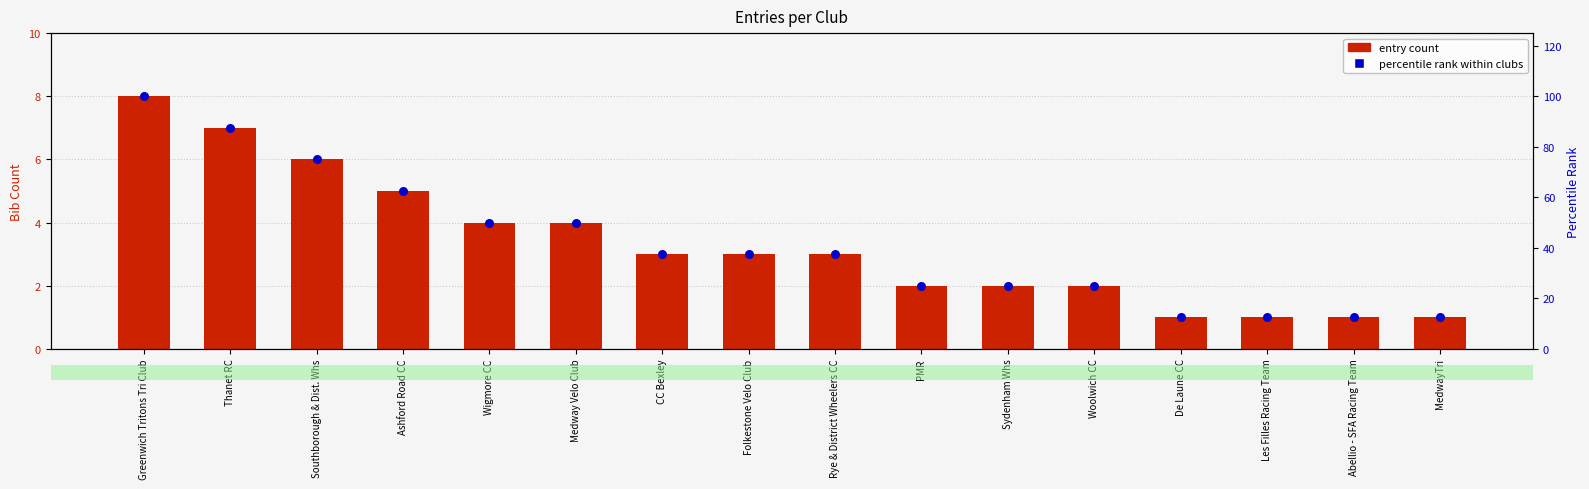

Which series has the widest spread of Y values?

percentile rank within clubs